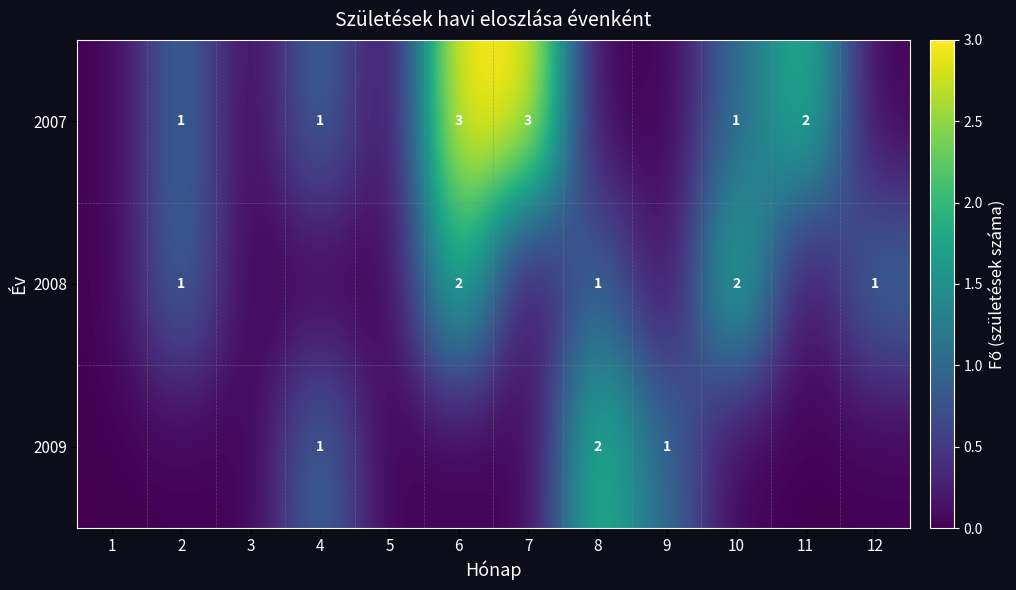

Is it true that 2008 equals 1.5 at 8?

False